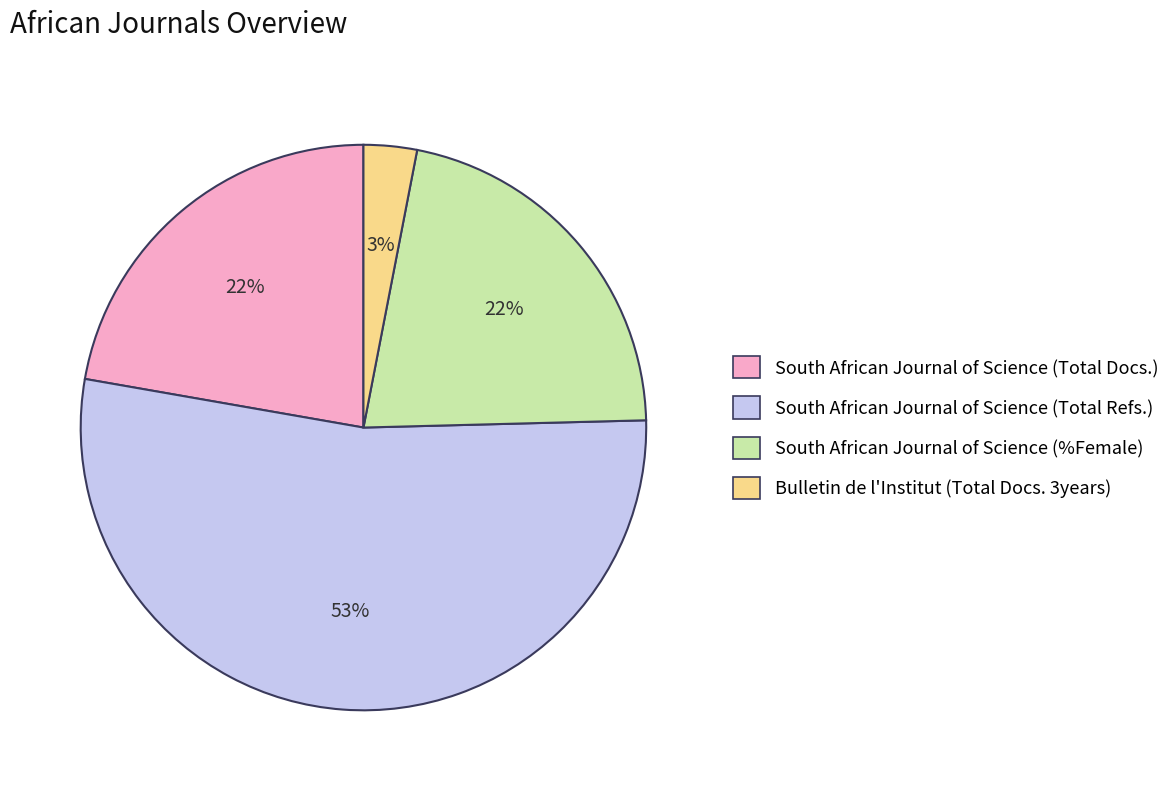

How many segments does this pie chart have?

4